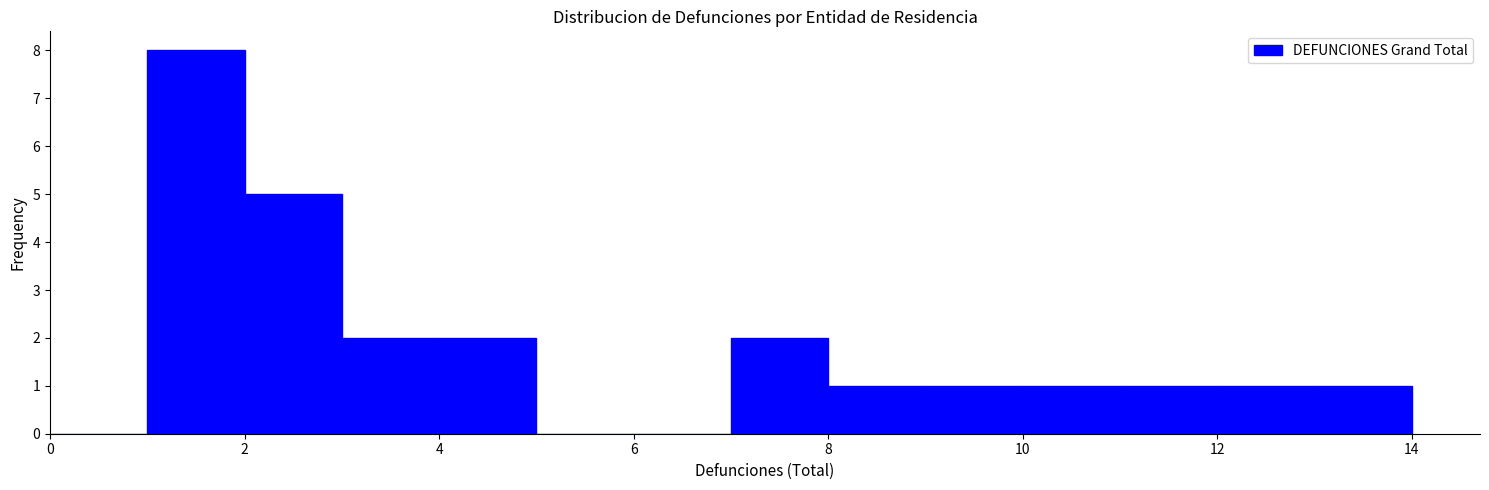

What is the height of the bar covering 12 to 13 on the x-axis? The values are not printed on the chart, so give them approximately, as read against the axis.

1